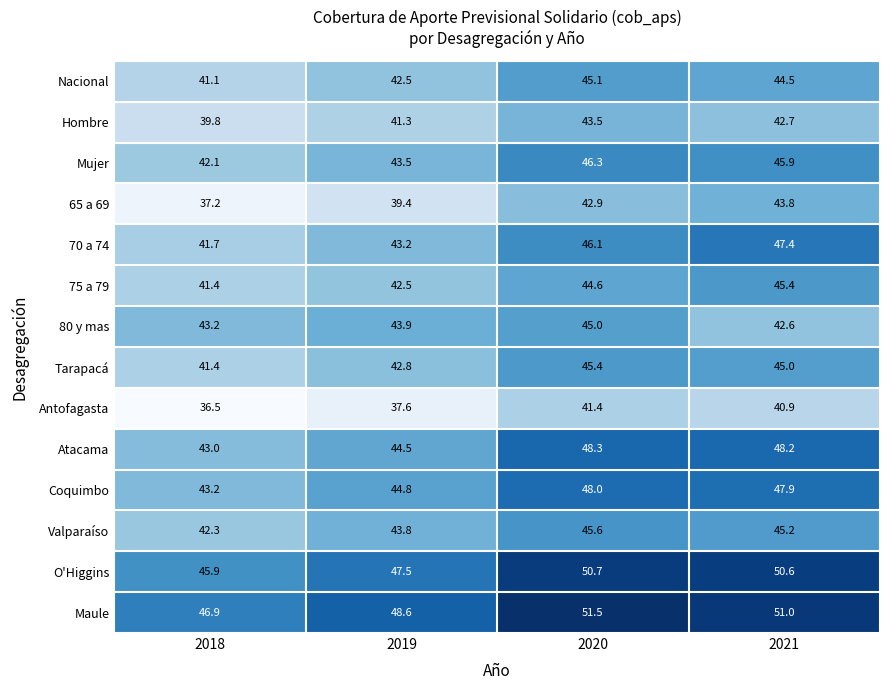

The Maule series shows 51.0 at 2021. True or false?

True